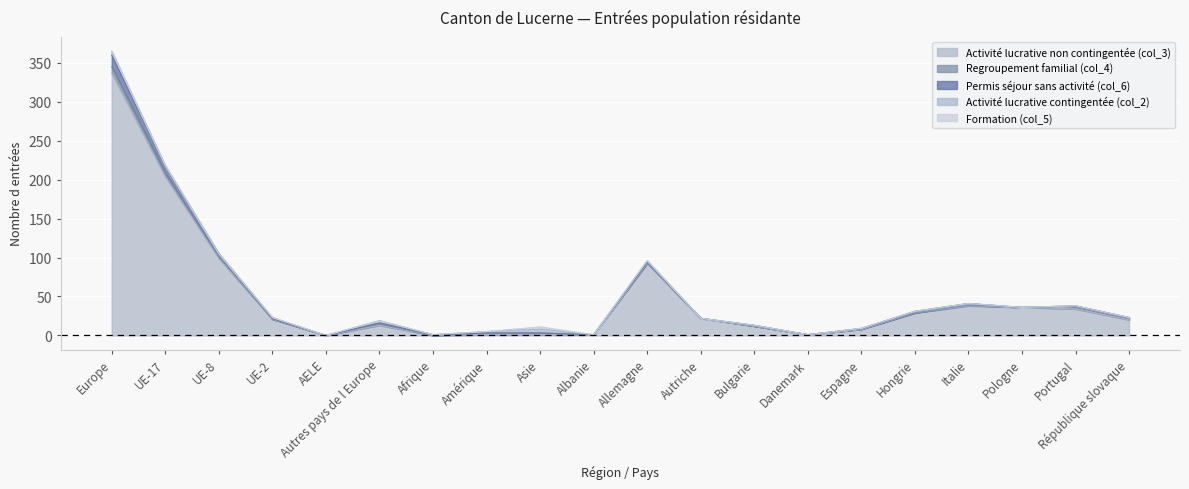

Which series ends up on top after the final intersection of Activité lucrative contingentée (col_2) and Permis séjour sans activité (col_6)?

Activité lucrative contingentée (col_2)